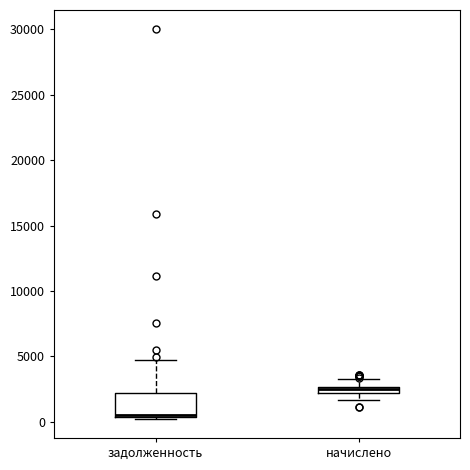

Comparing the boxes themselves (not the whiskers), which one is the tallest?

задолженность